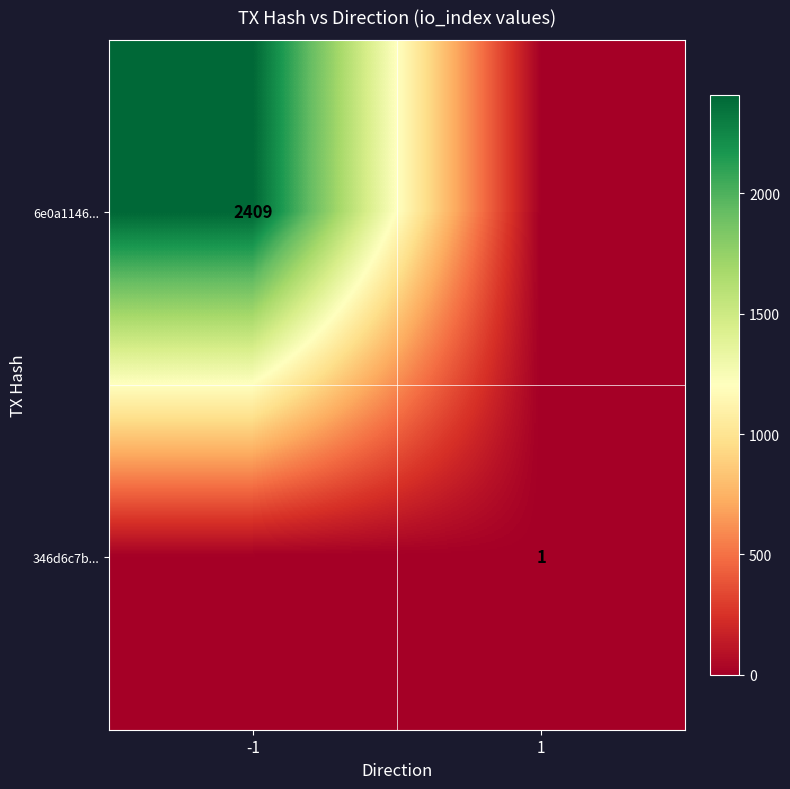

Is it true that 6e0a1146... equals 1071 at -1?

False